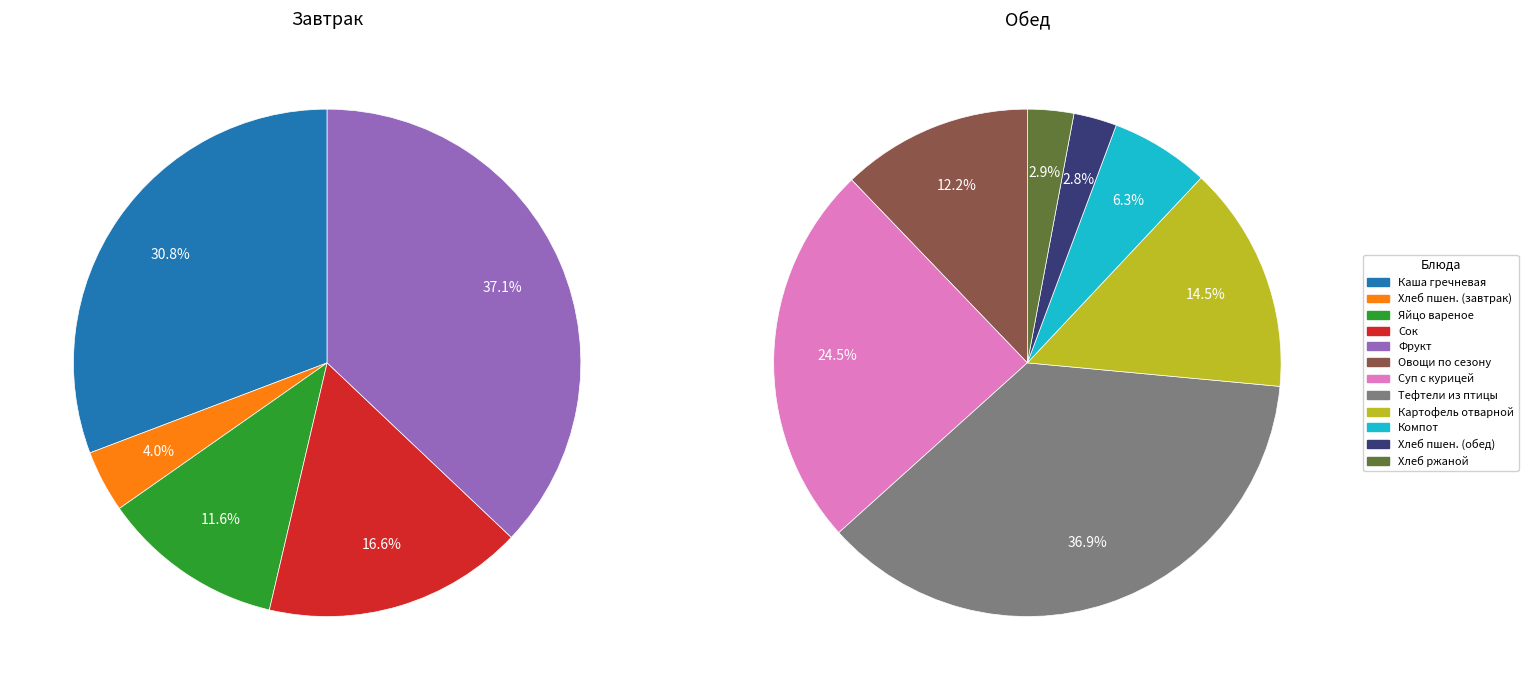

Is it true that яйцо вареное is 19% of the pie?

False